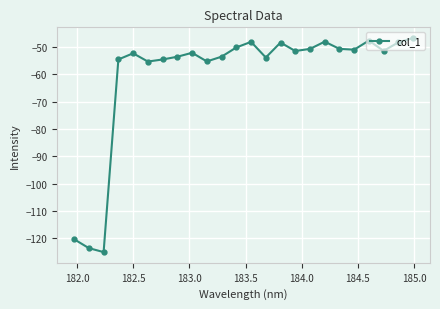

How many points are lower than both their immediate neighbors (excluding endpoints)?

7